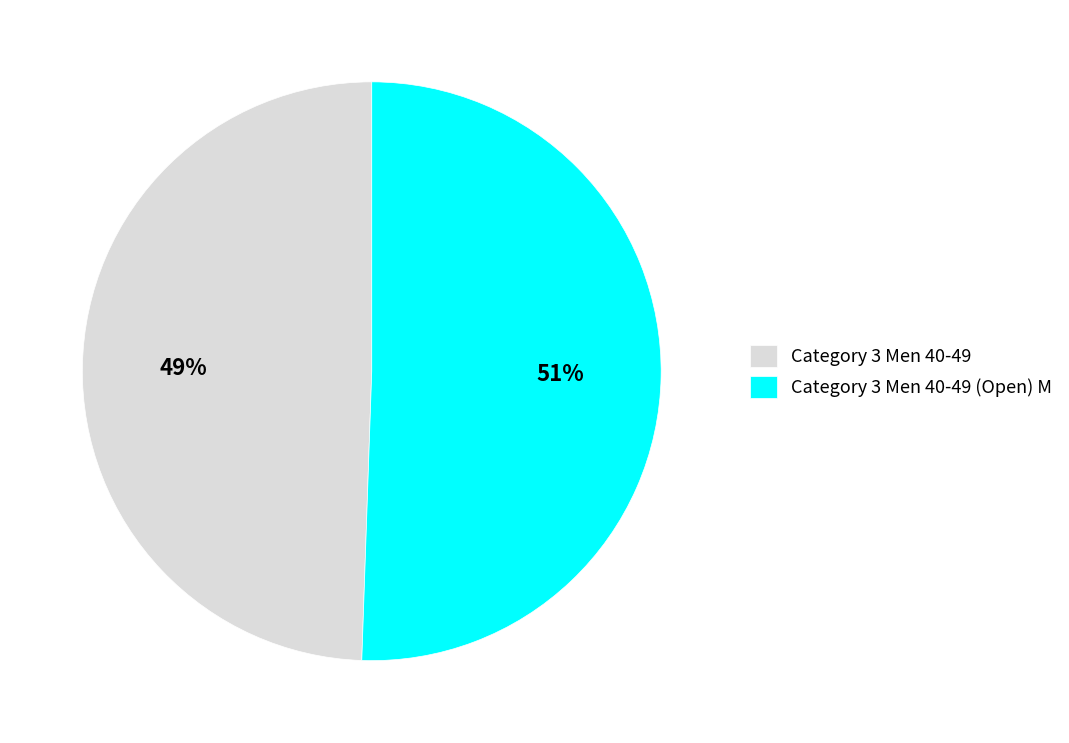

True or false: Category 3 Men 40-49 (Open) M accounts for 61% of the total.

False